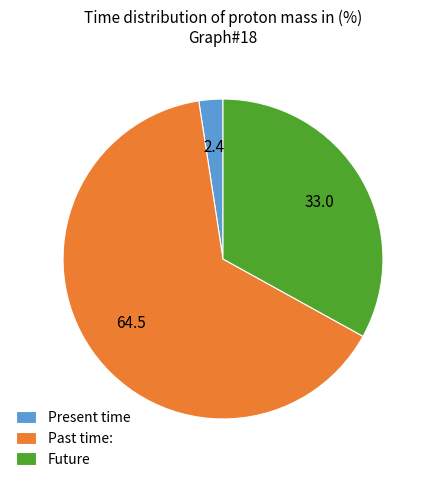

Which has a higher value, Future or Past time:?

Past time: